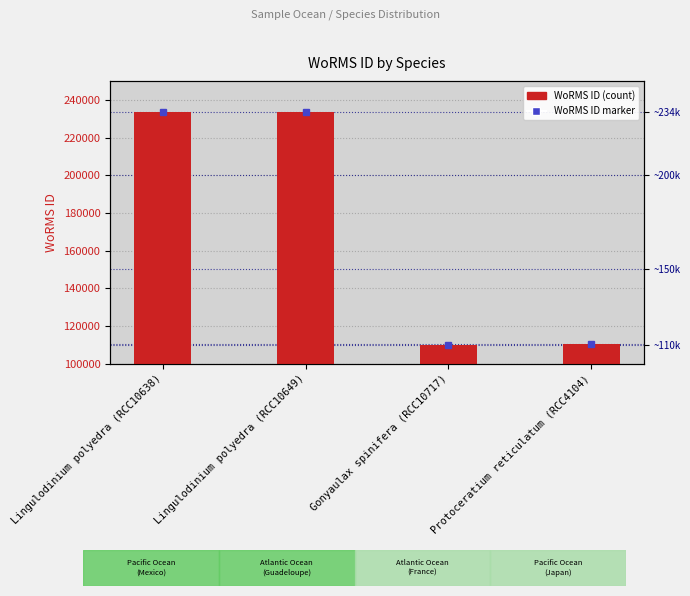

Reading left to right, what are all the values shown in this chart?

233592	233592	110041	110321